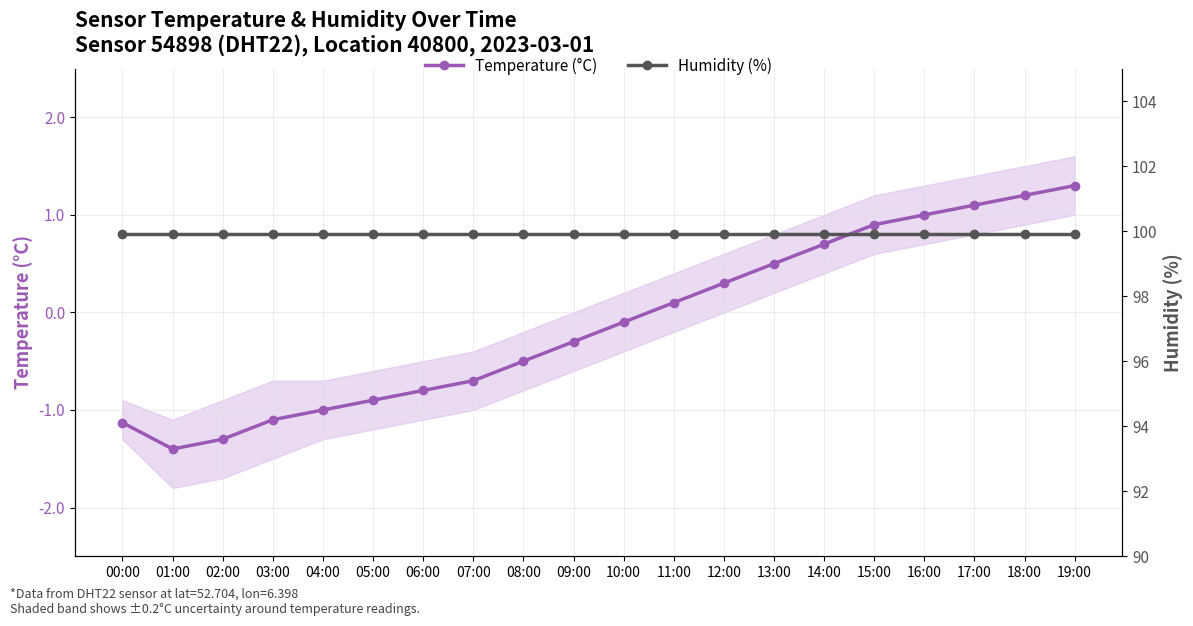

What is the difference between the Temperature (°C) values at 00:00 and 02:00?

0.2